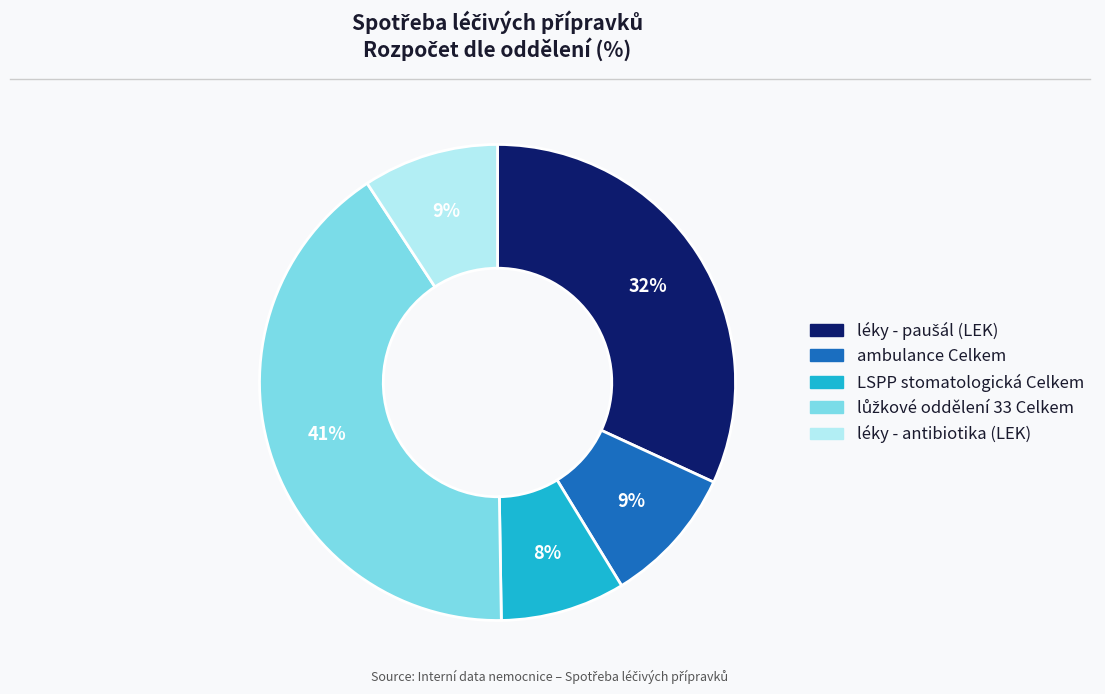

How many segments does this pie chart have?

5